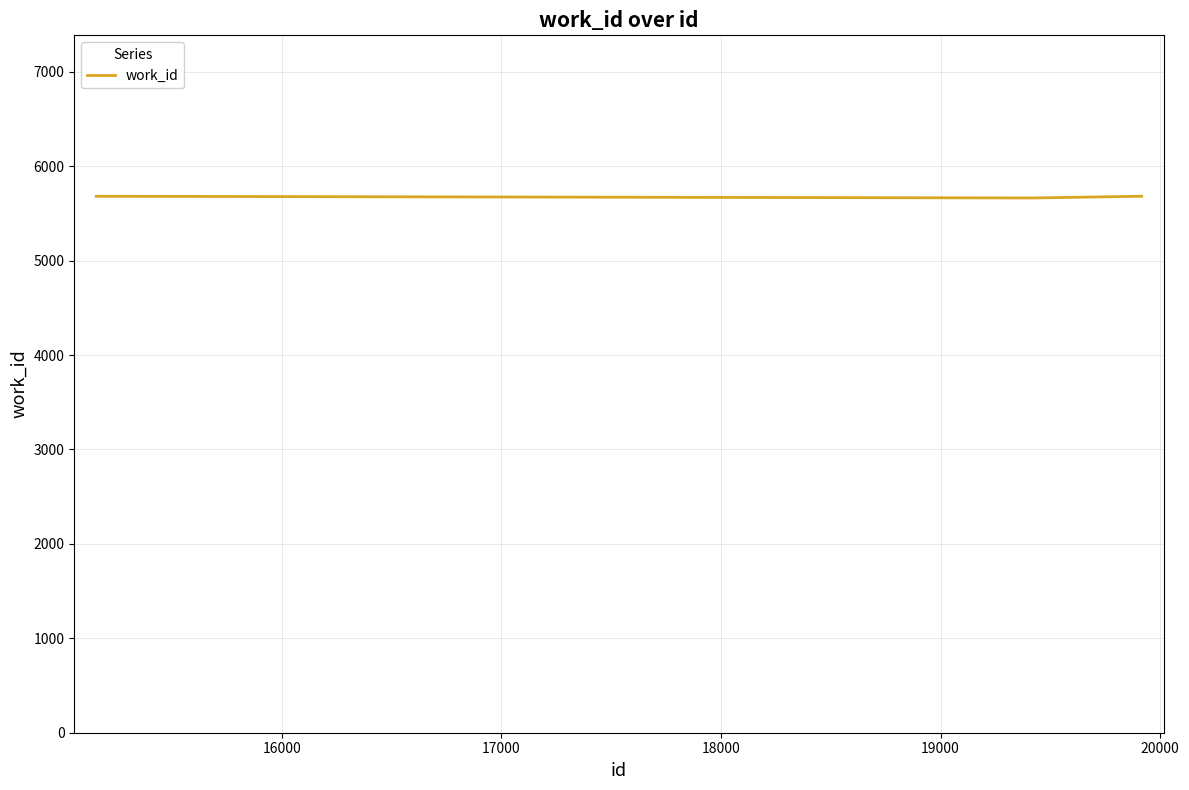

What is the maximum value shown in the chart?

5681